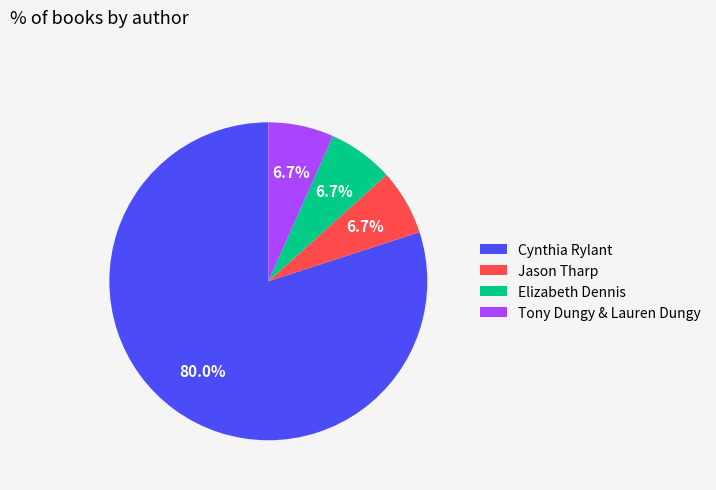

To the nearest percent, what is the average slice percentage?

25%